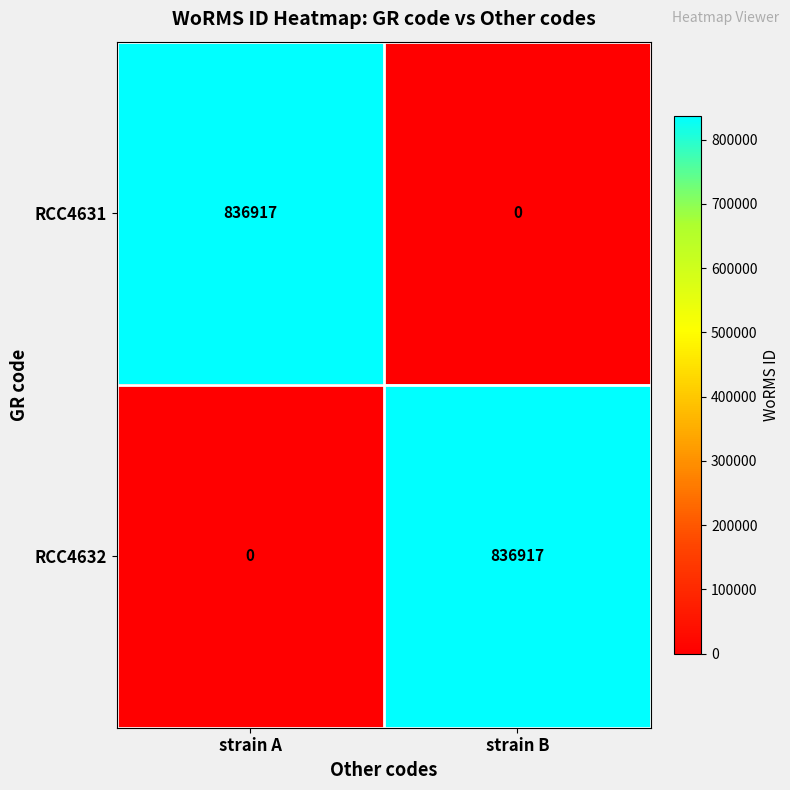

What is the sum of all RCC4632 values?

836917